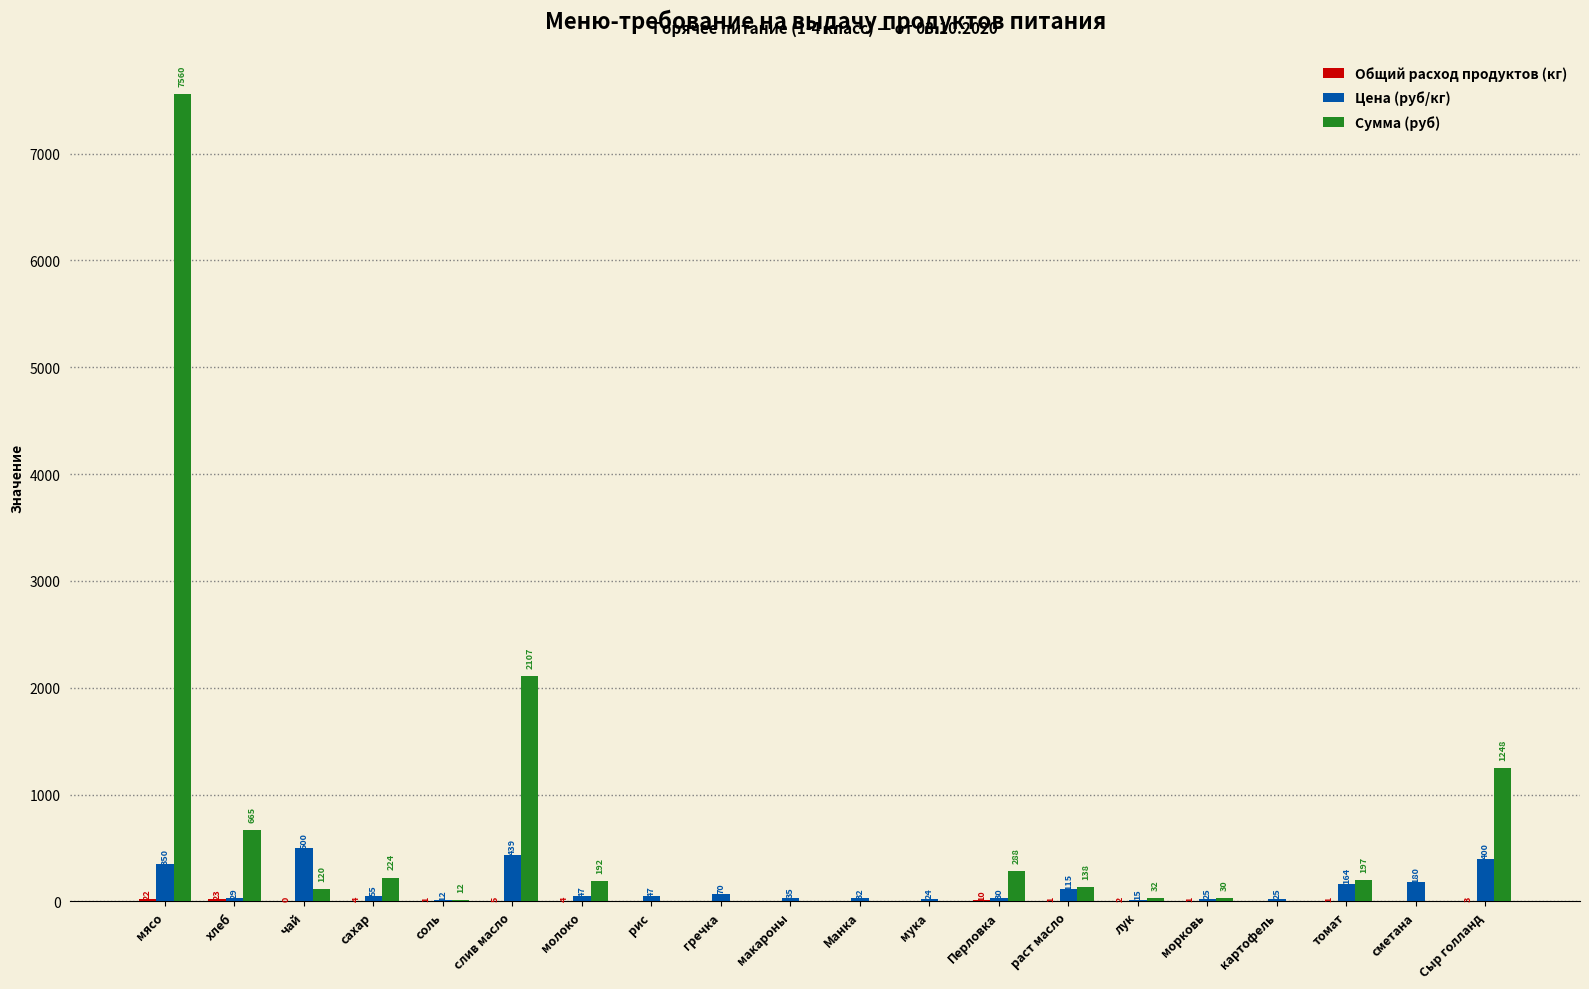

Which series has the largest total across all categories?

Сумма (руб)